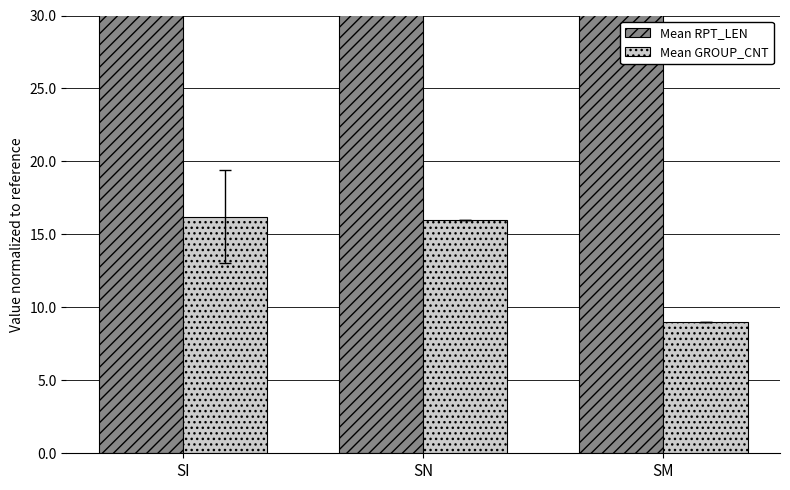

How many bars are there in total?

6